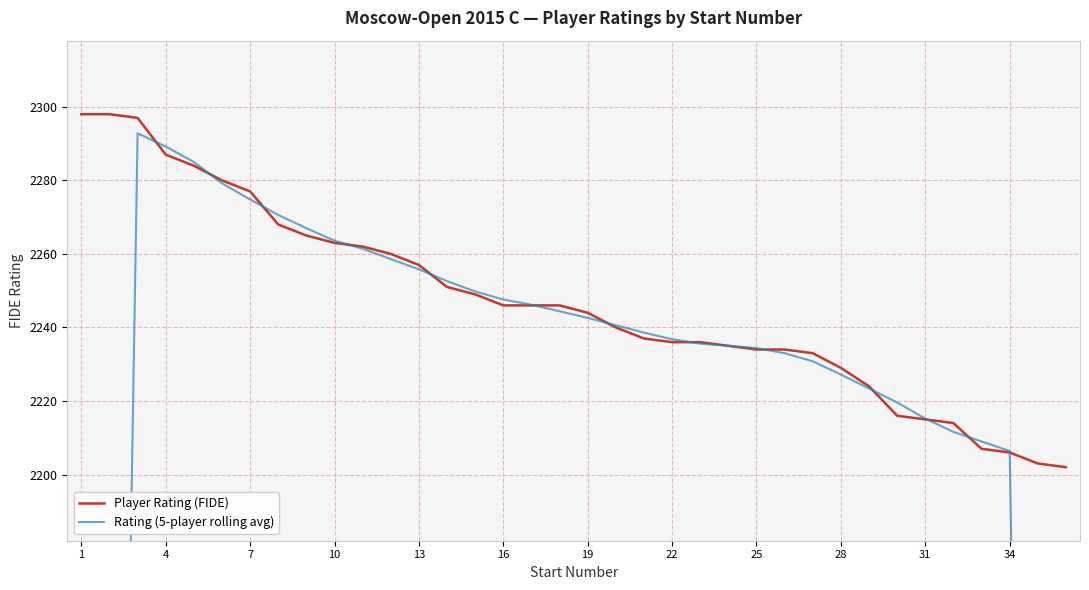

True or false: Rating (5-player rolling avg) and Player Rating (FIDE) cross at least once.

True